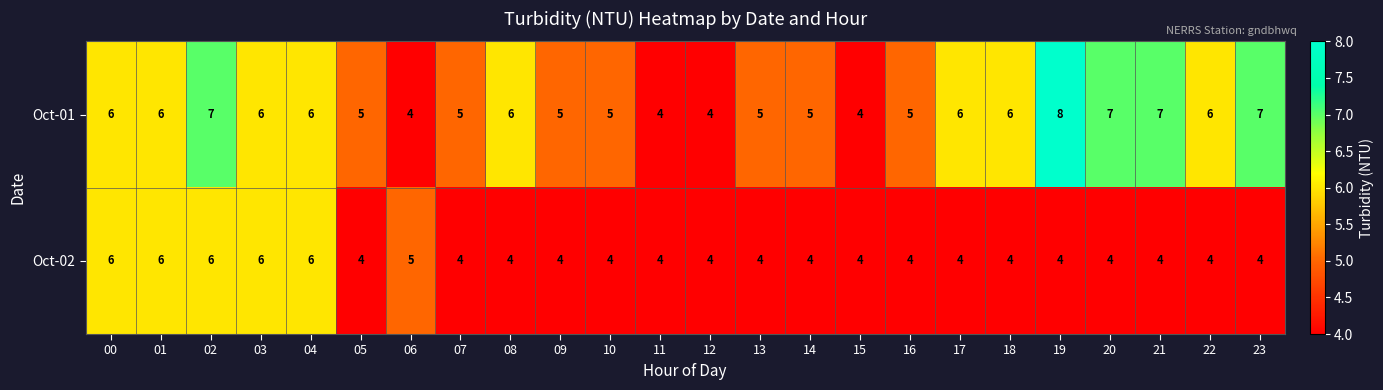

What is the maximum value shown in the chart?

8